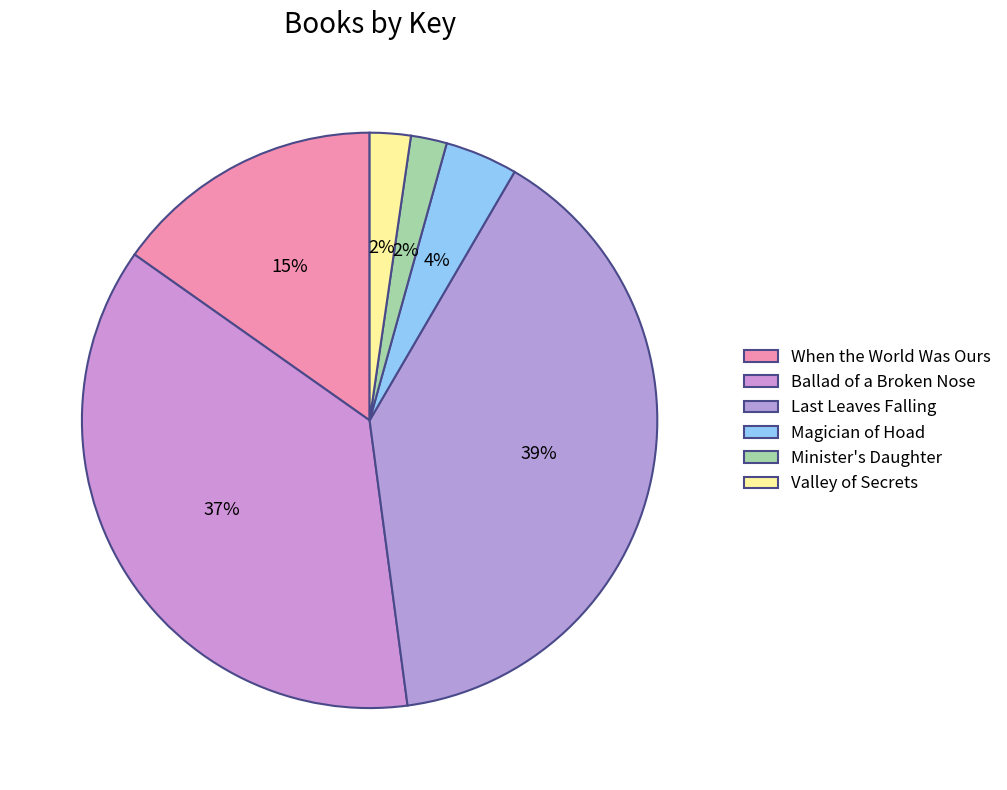

Is the sum of Valley of Secrets and Magician of Hoad greater than half?

No